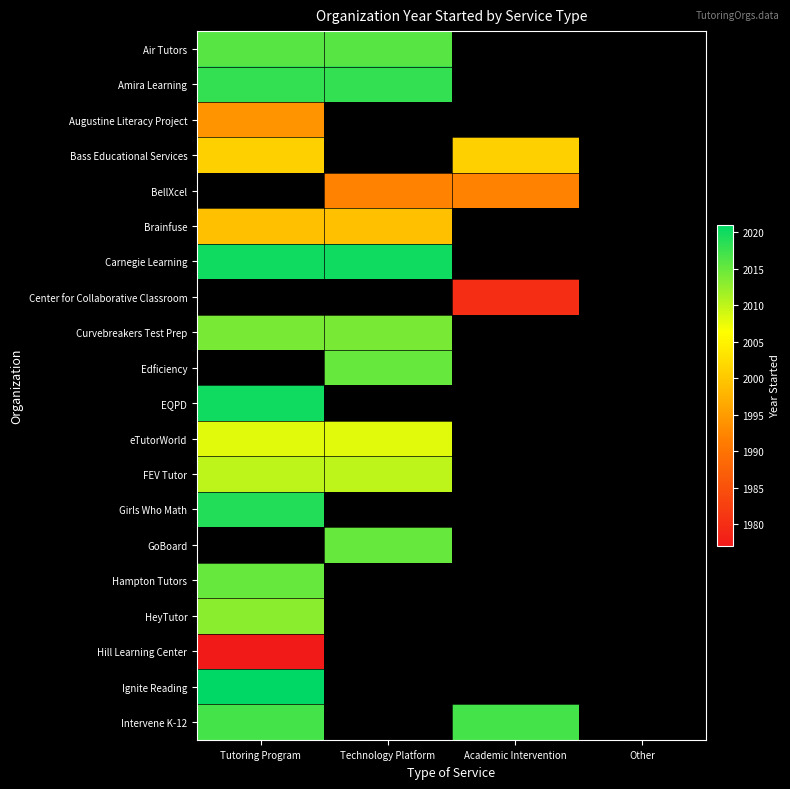

True or false: Curvebreakers Test Prep has a value of 3443.9 at Tutoring Program.

False